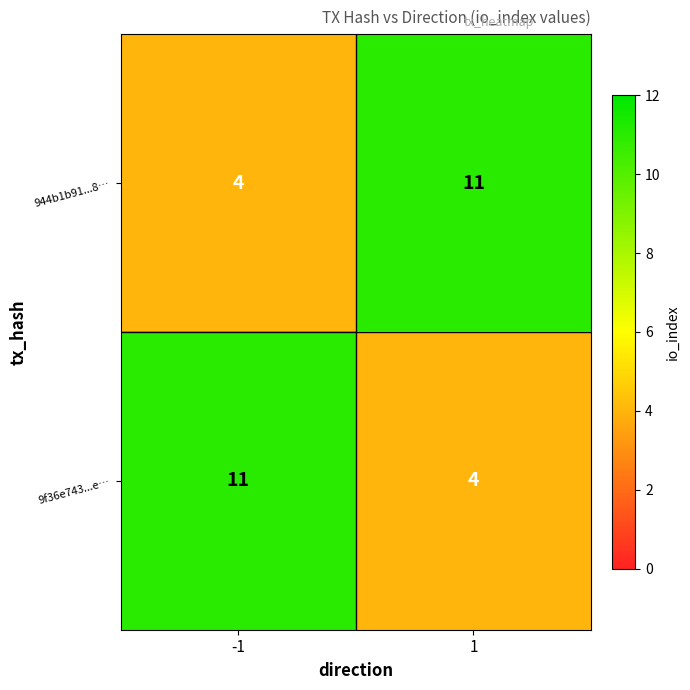

True or false: 9f36e743...e… has a value of 16 at -1.

False